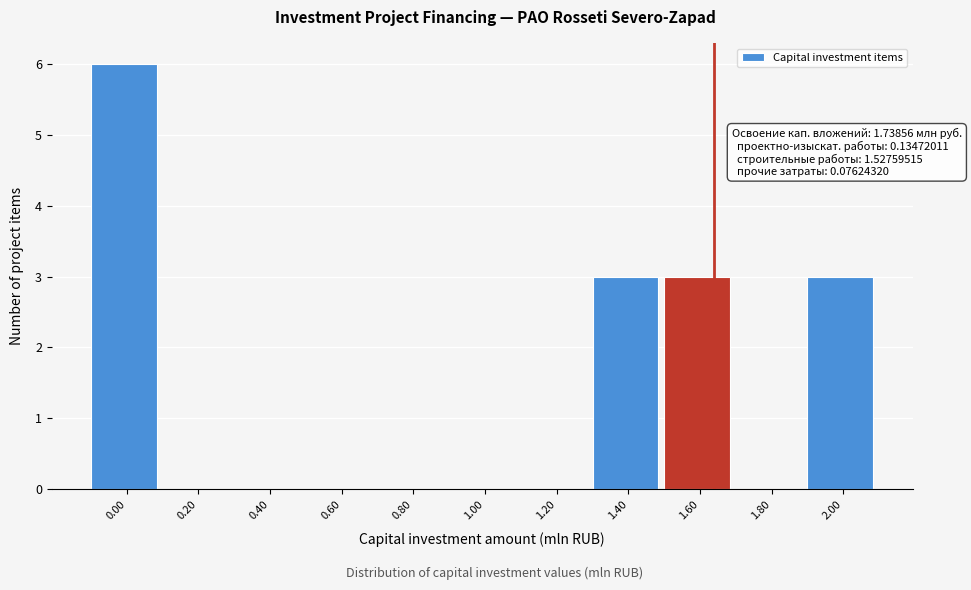

What is the greatest value displayed?

6